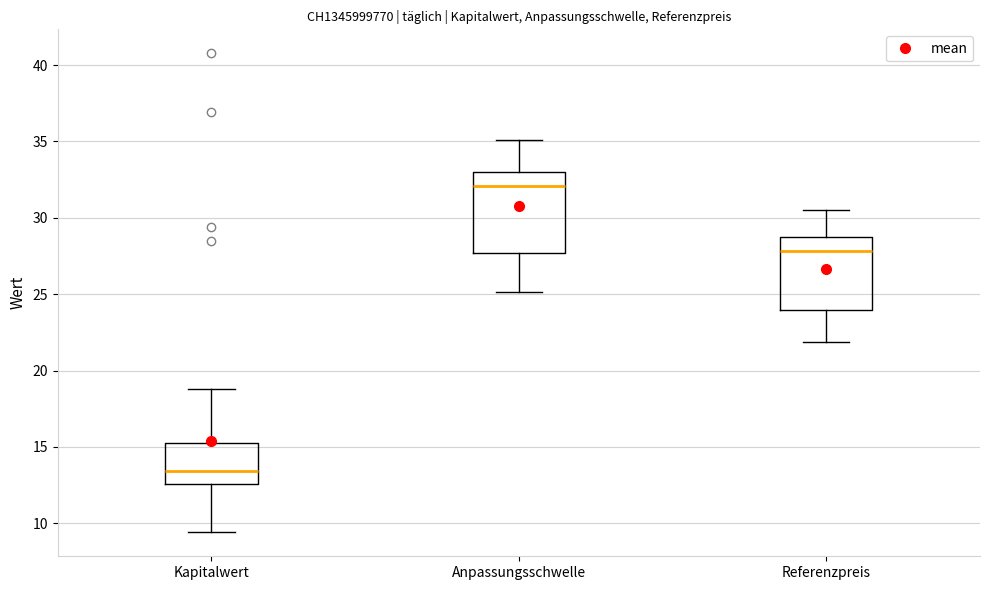

Comparing the boxes themselves (not the whiskers), which one is the tallest?

Anpassungsschwelle